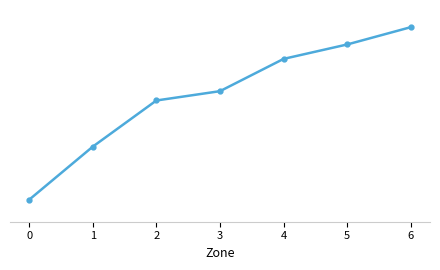

What is the value of the 2nd point from the left?

0.5